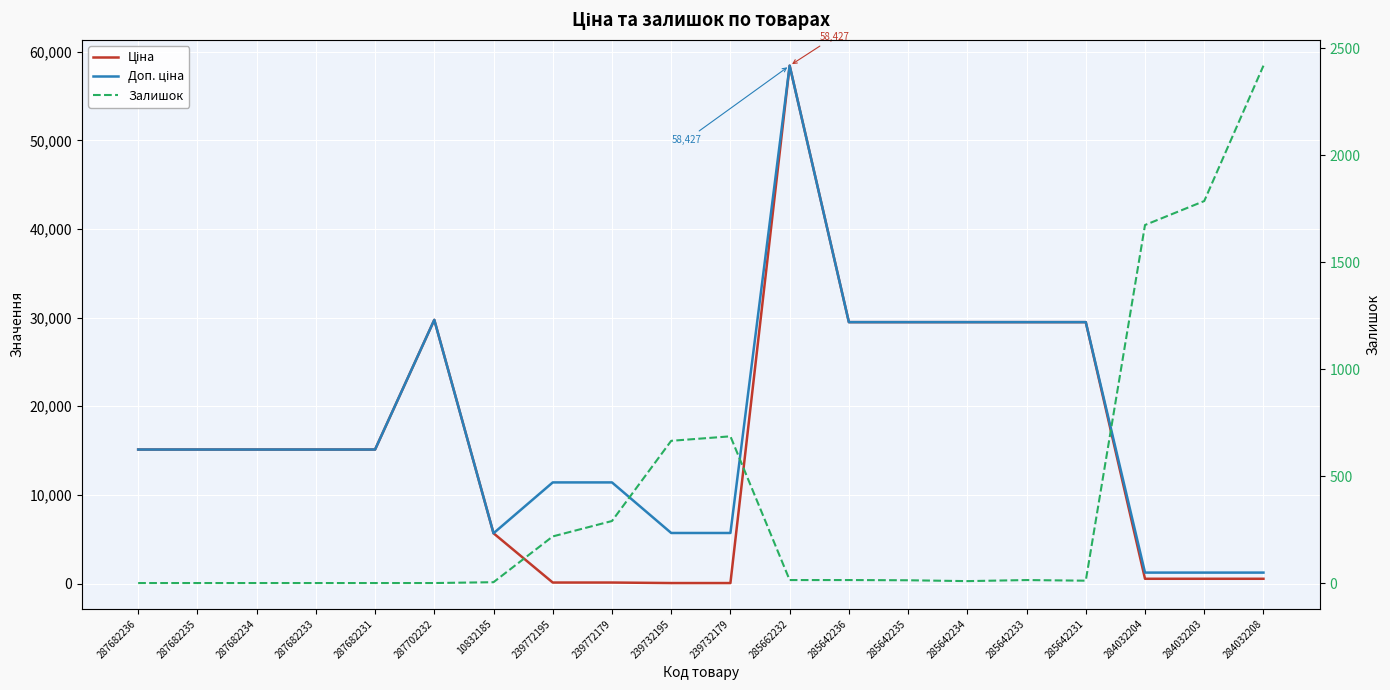

Where is the first local minimum for Доп. ціна?

10832185